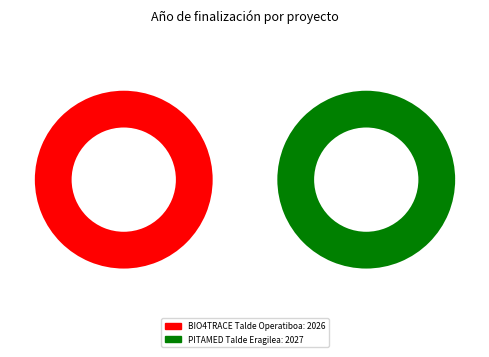

Which slice is the smallest?

BIO4TRACE Talde Operatiboa